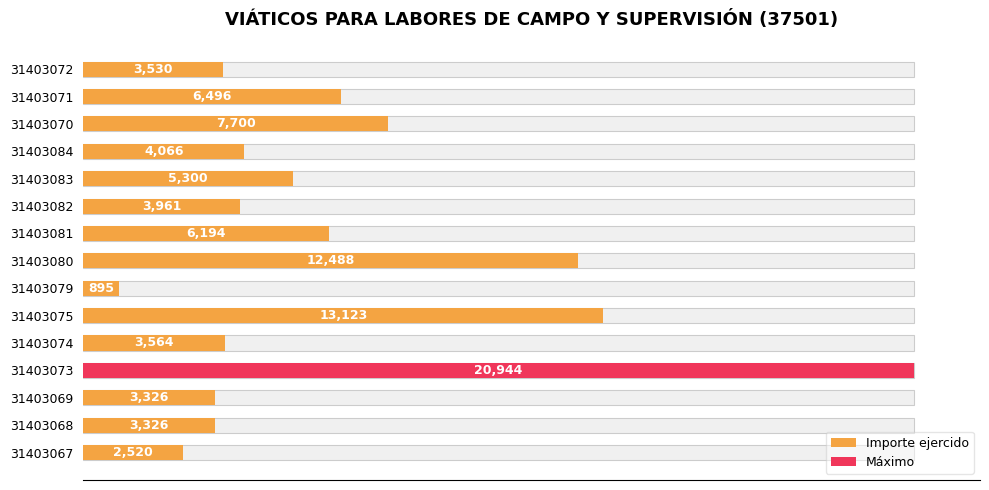

Does the chart contain any negative values?

No